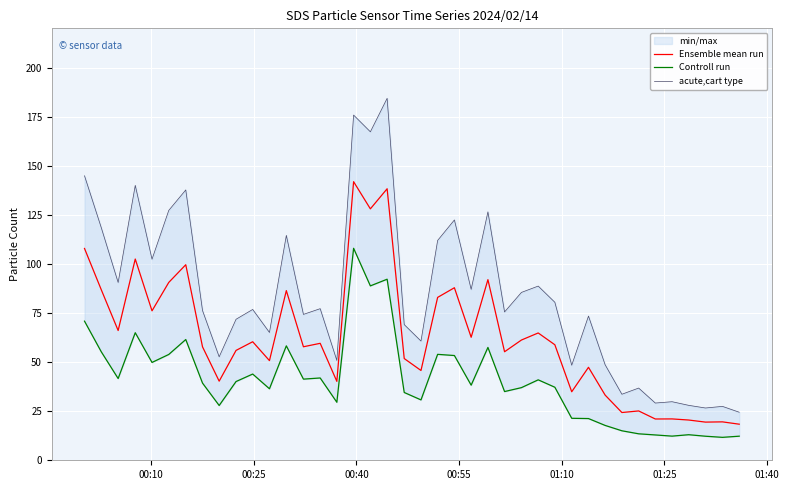

True or false: Ensemble mean run has a value of 87.4 at 27.

False